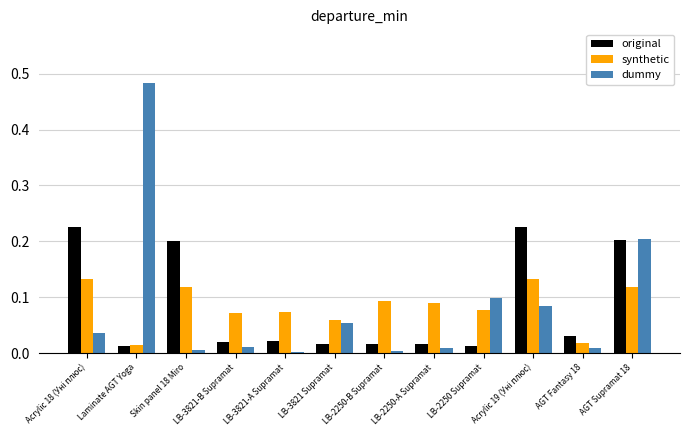

The dummy series shows 0.0 at LB-3821 Supramat. True or false?

False